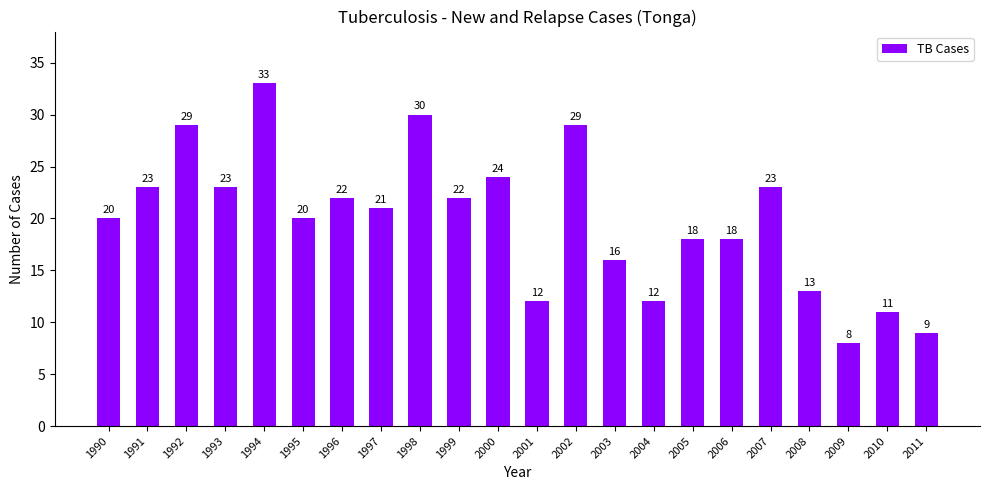

The chart shows a value of 20 at 1995. True or false?

True